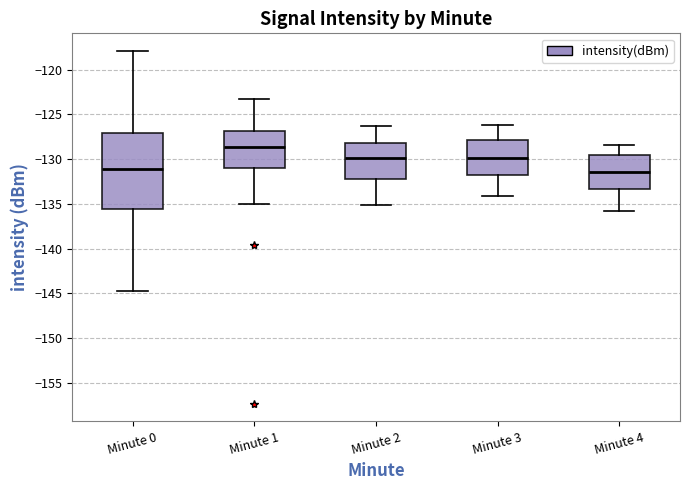

Comparing the boxes themselves (not the whiskers), which one is the tallest?

Minute 0